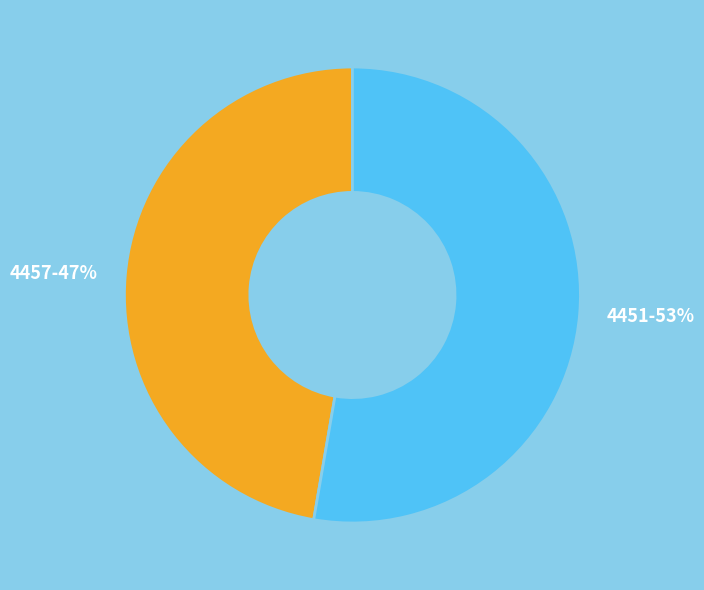

To the nearest percent, what is the average slice percentage?

50%